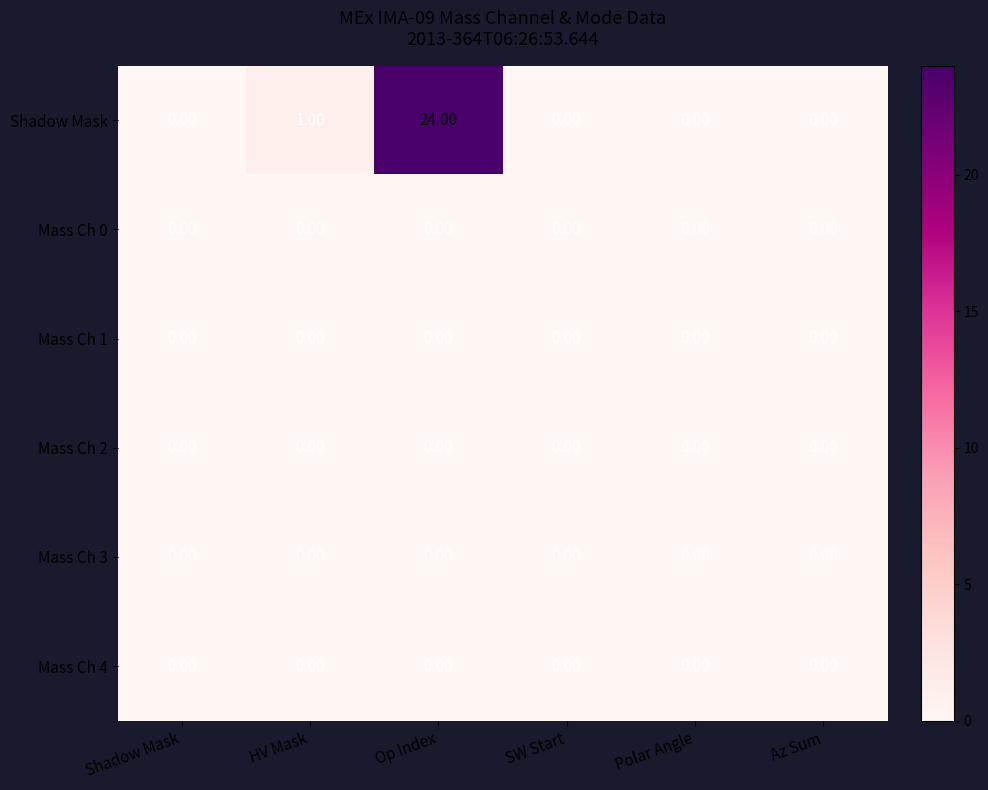

Between HV Mask and SW Start, which series saw the biggest shift?

Shadow Mask